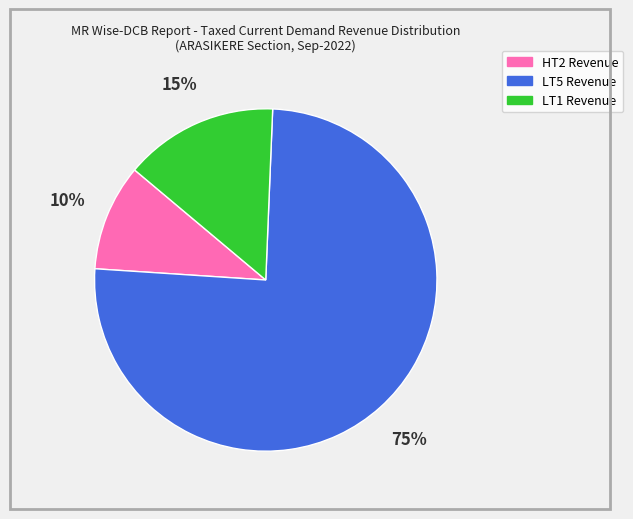

Does LT1 Revenue account for over 50% of the chart?

No